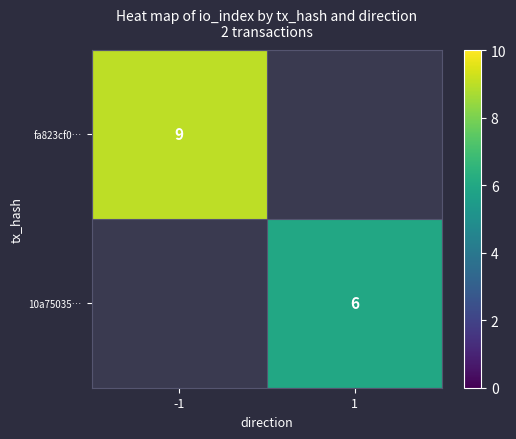

What is the minimum value shown in the chart?

6.0